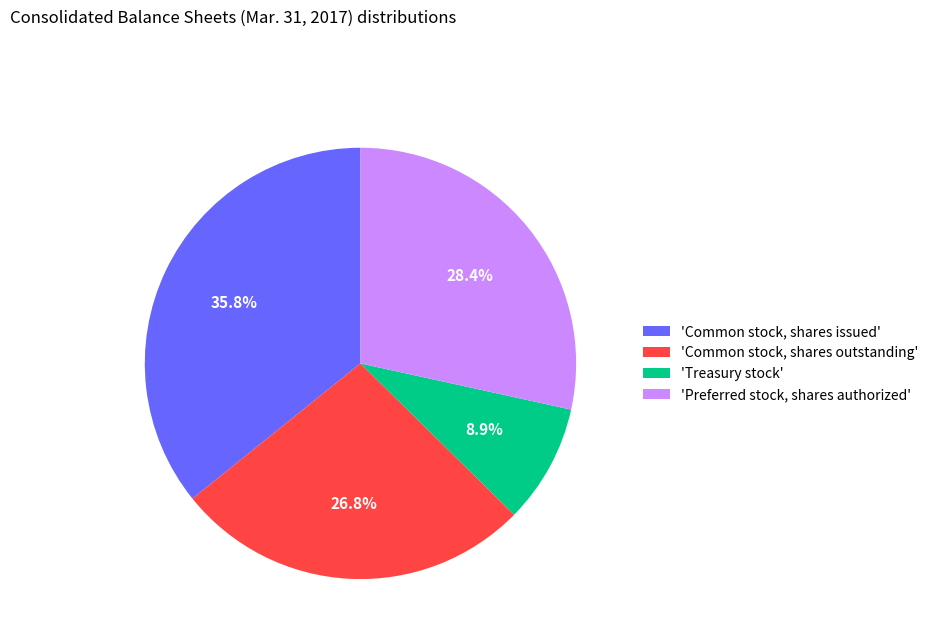

Rank the categories by value from highest to lowest.

'Common stock, shares issued', 'Preferred stock, shares authorized', 'Common stock, shares outstanding', 'Treasury stock'